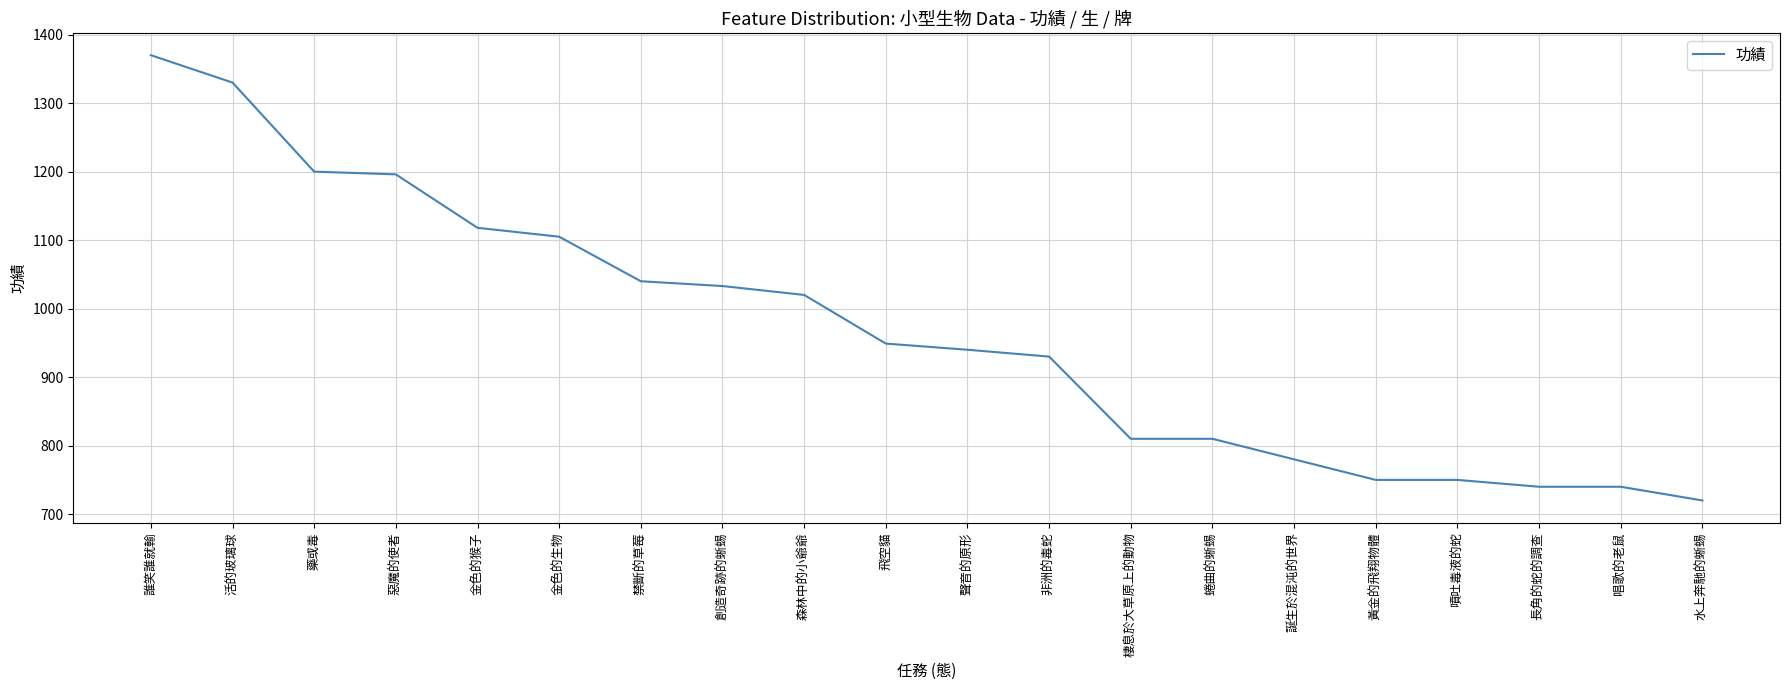

The value at 蜷曲的蜥蜴 is 810. True or false?

True